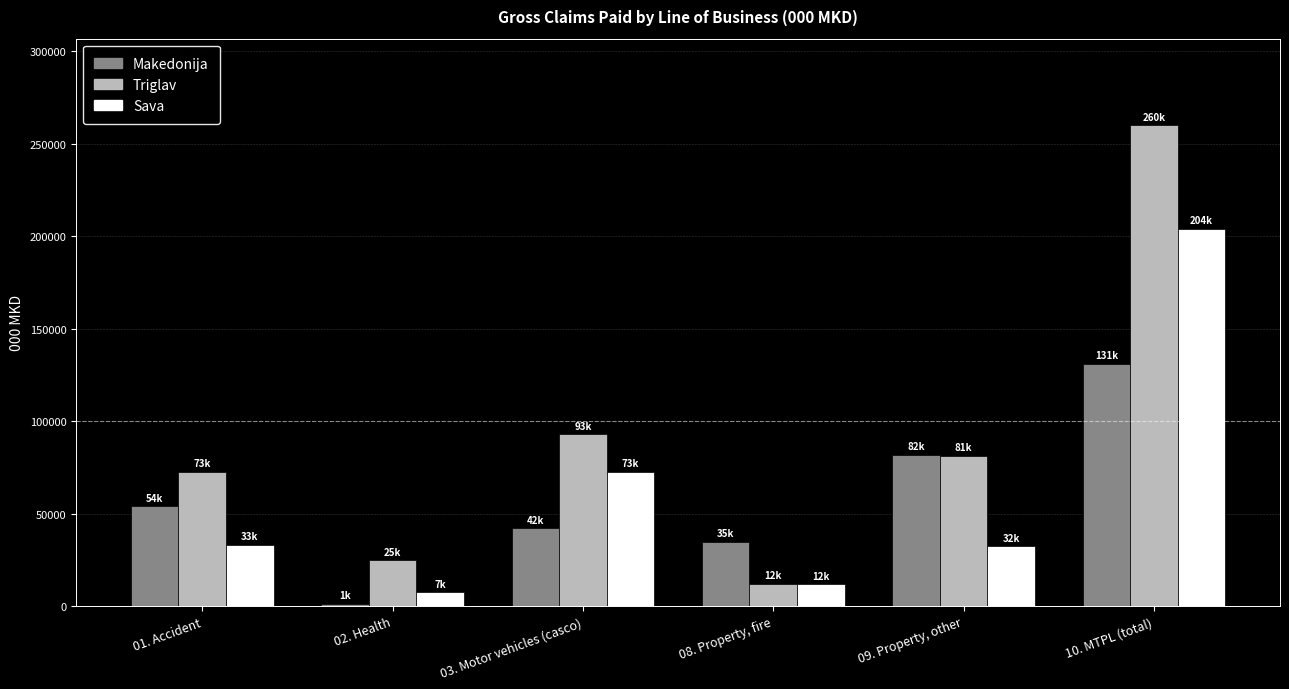

Which series has the widest spread of values?

Triglav